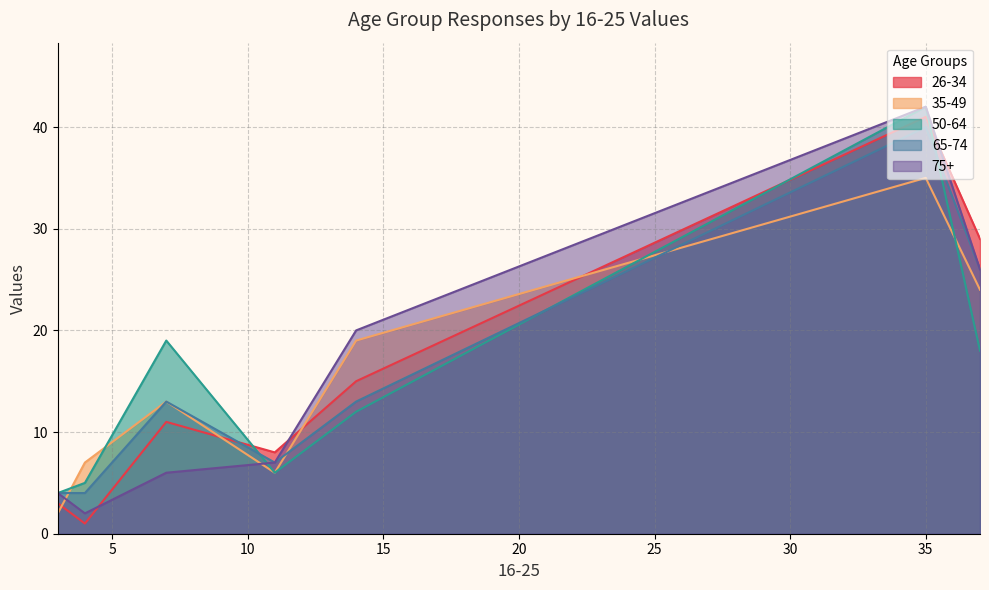

List the series in order of their peak value, highest first.

50-64, 75+, 26-34, 65-74, 35-49